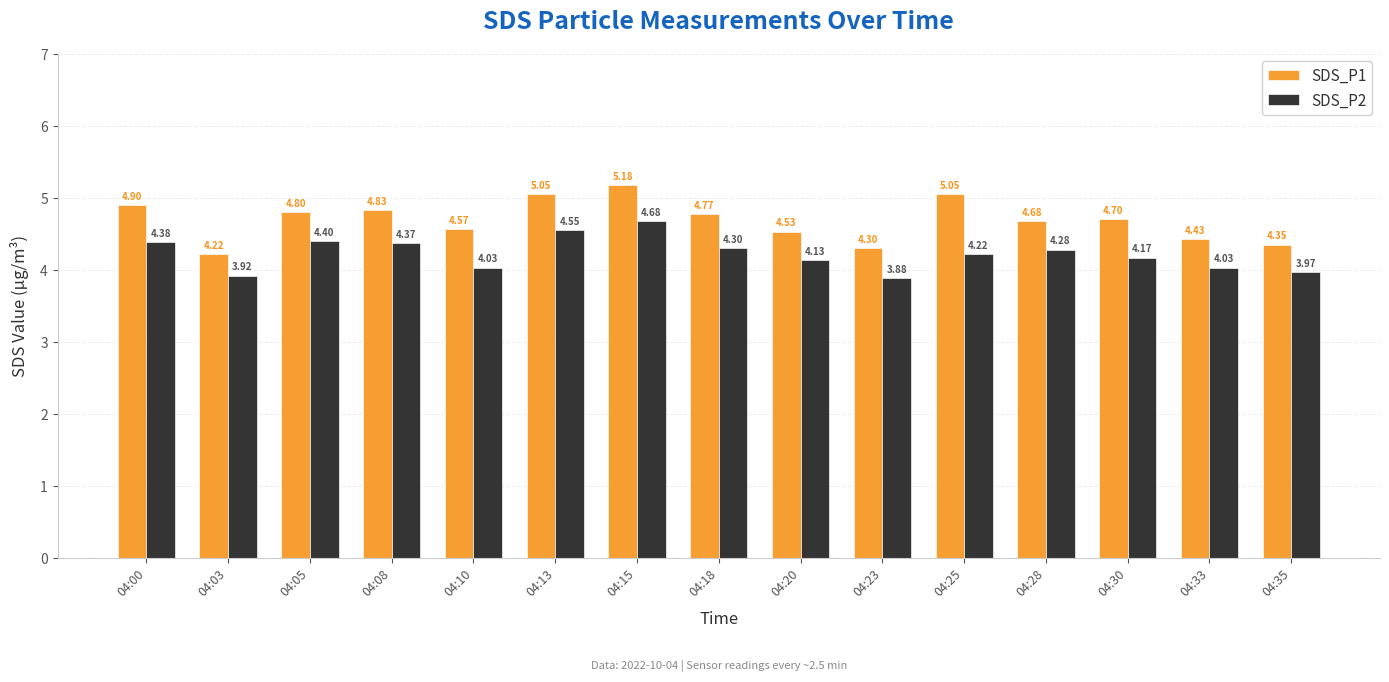

How many bars are there in each group?

2